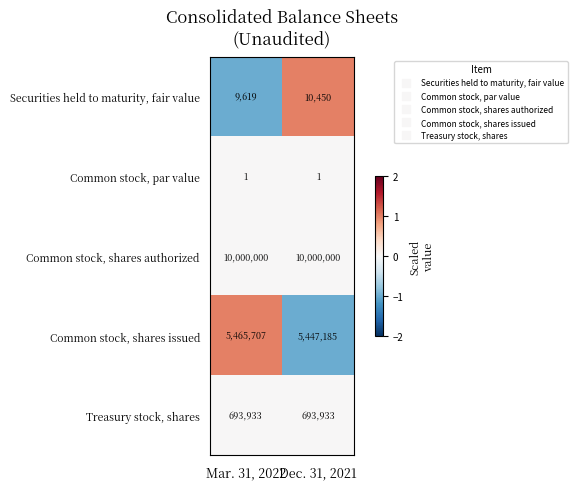

Reading left to right, list all the values displayed in this chart.

Securities held to maturity, fair value: 9619	10450
Common stock, par value: 1	1
Common stock, shares authorized: 10000000	10000000
Common stock, shares issued: 5465707	5447185
Treasury stock, shares: 693933	693933